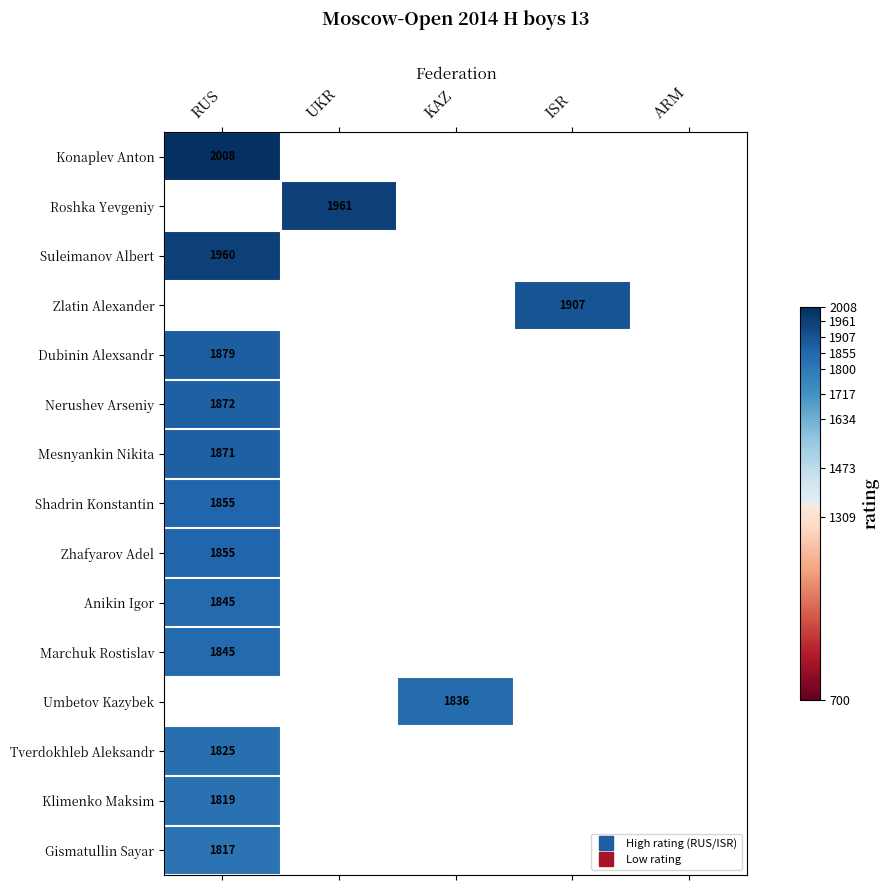

Is the value of Zhafyarov Adel at ISR greater than the value of Zlatin Alexander at ARM?

No